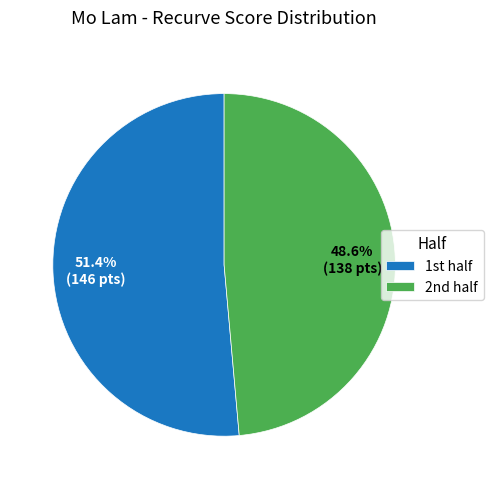

To the nearest percent, what is the difference between the largest and smallest slice percentages?

3%